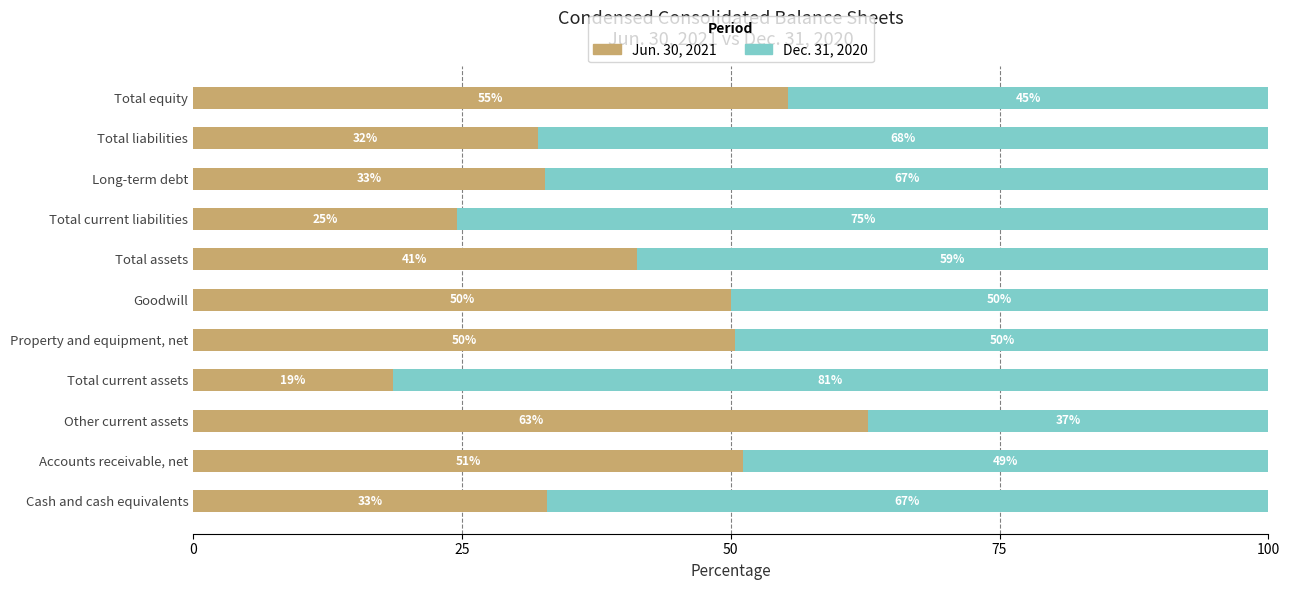

What is the approximate value of Jun. 30, 2021 at Property and equipment, net?

50.4